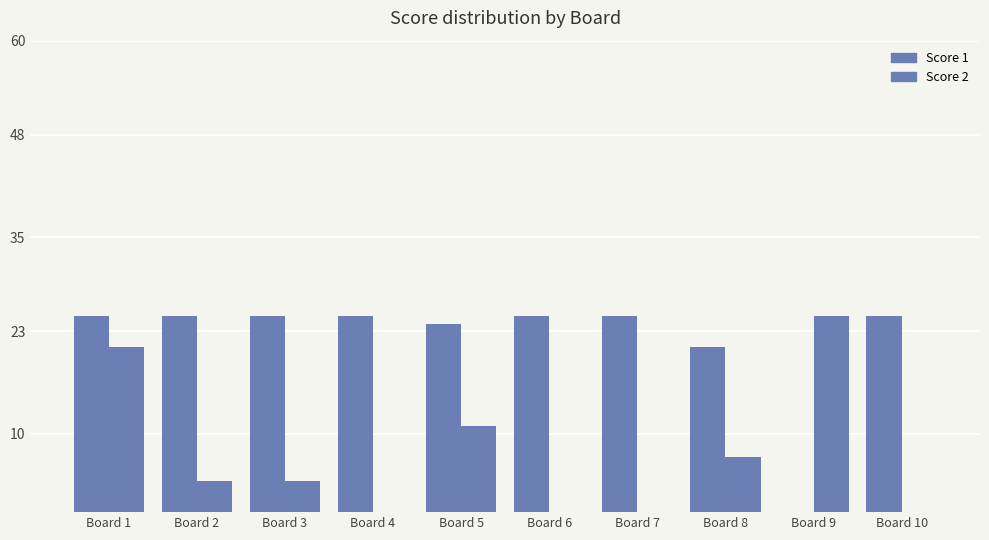

Are the bars horizontal?

No